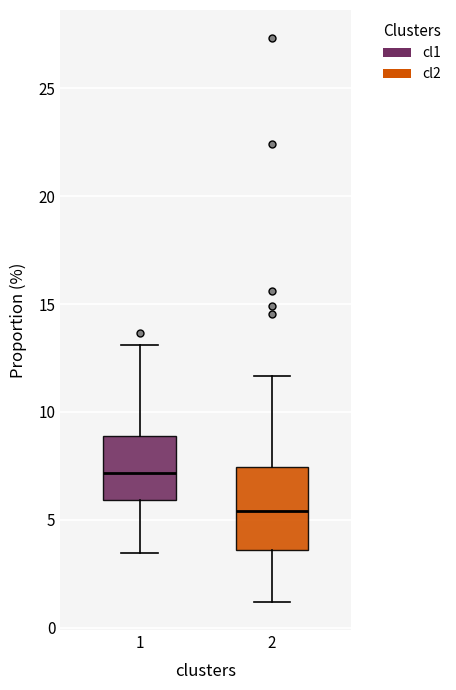

Reading left to right, read every box against the y-axis: the position of its median line, the range the box covers, and the ends of its whiskers. The values are not printed on the chart, so give them approximately, as read against the axis.

1: median 7.0, box 6.0 to 9.0, whiskers 3.5 to 13.0
2: median 5.5, box 3.5 to 7.5, whiskers 1.0 to 11.5